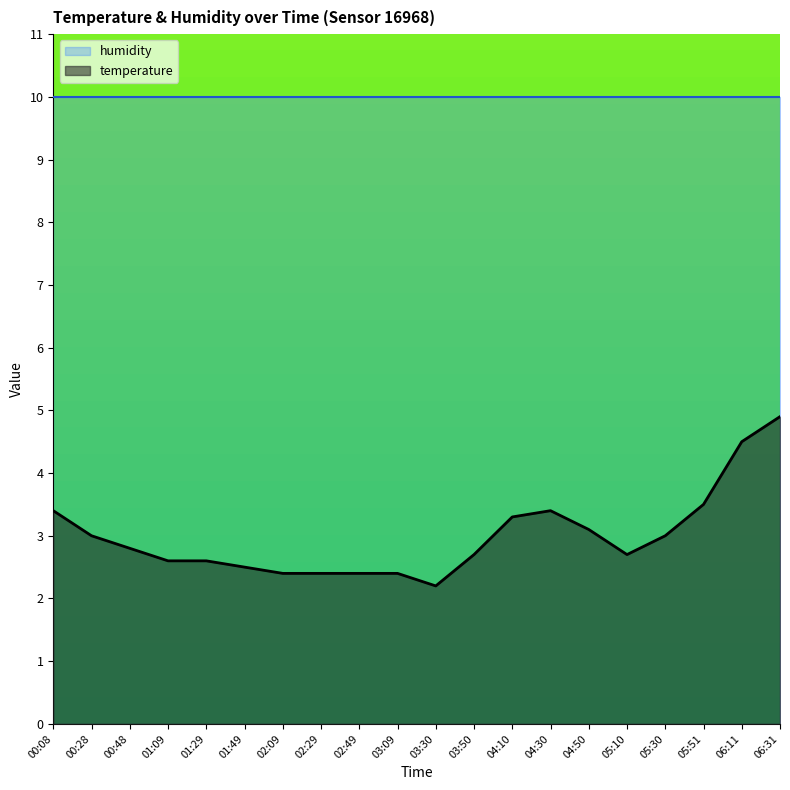

What is the label of the 18th point from the left?

05:51